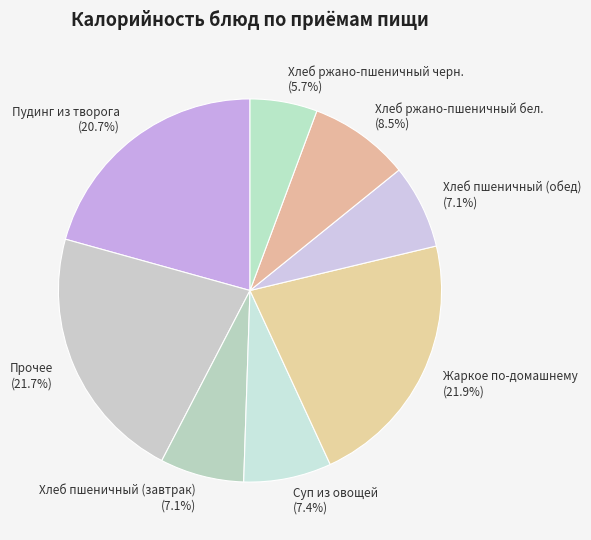

Is there a majority slice in this chart?

No